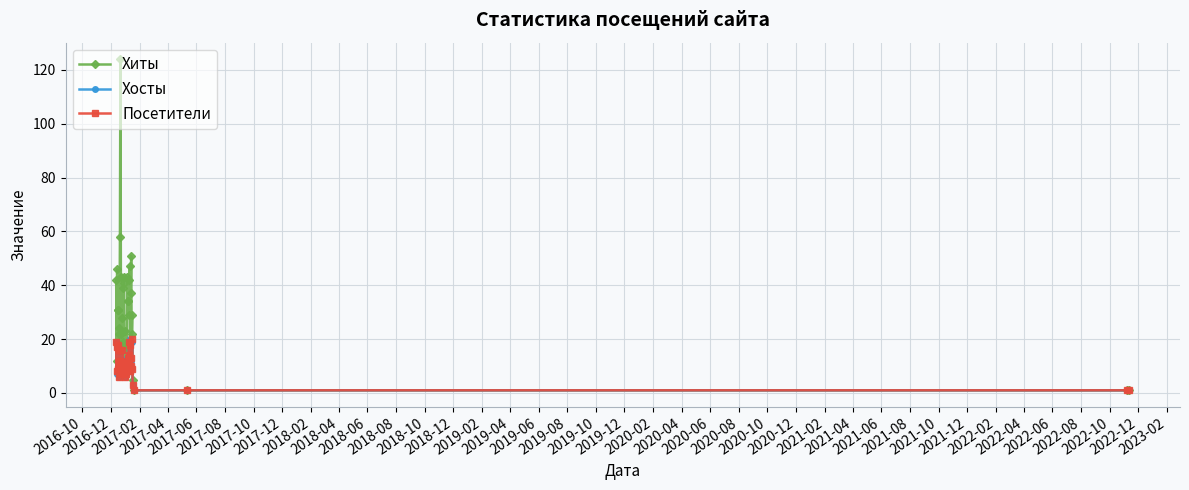

What is the highest value of the Хиты series?

124